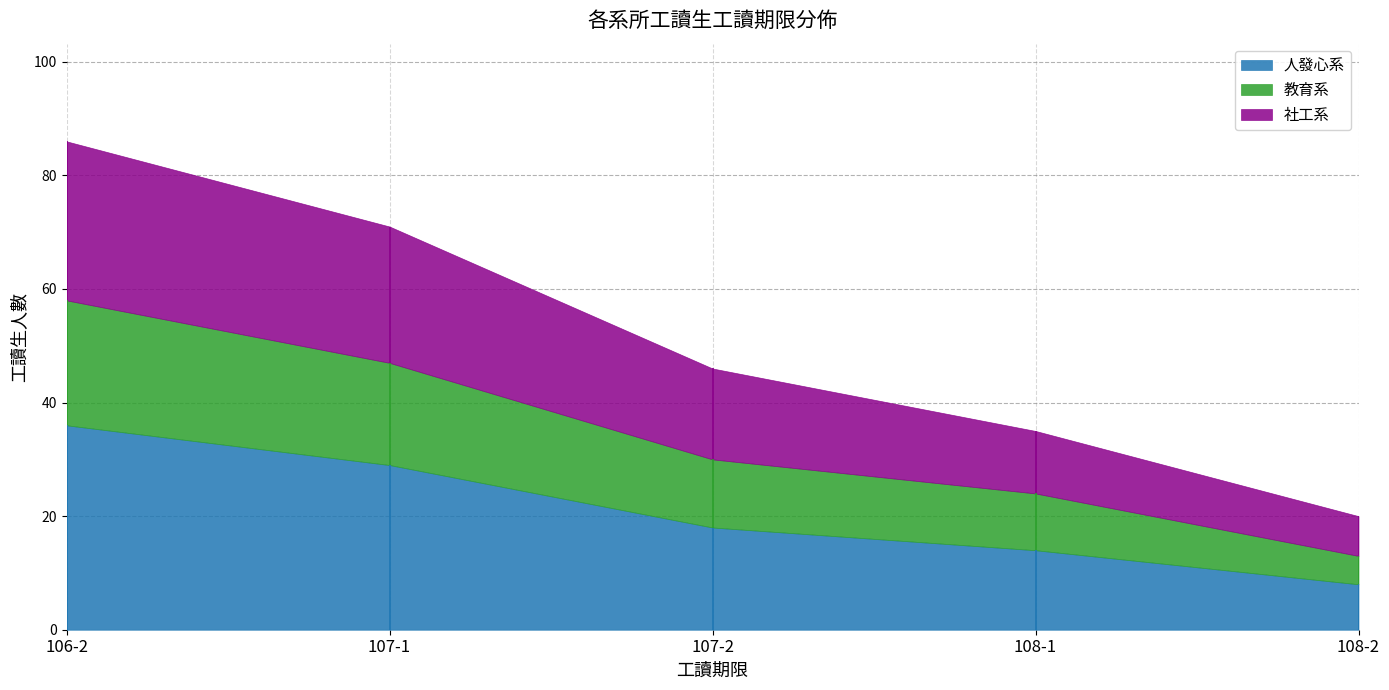

True or false: 人發心系 and 社工系 cross at least once.

False